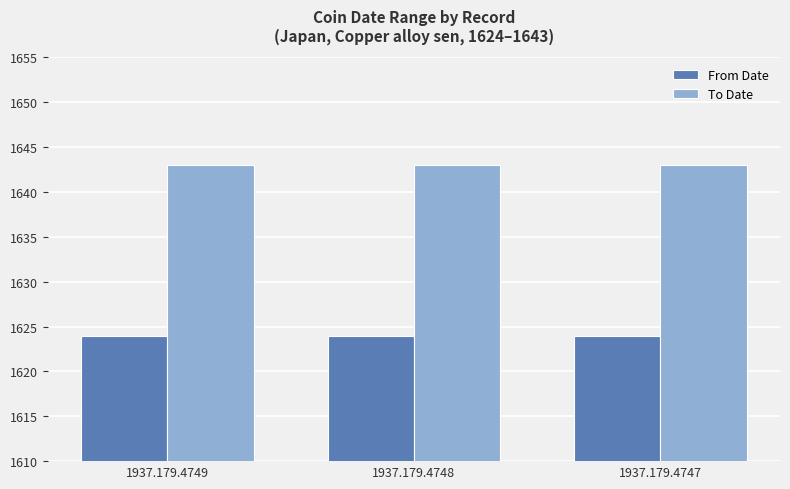

Is it true that To Date equals 568 at 1937.179.4747?

False